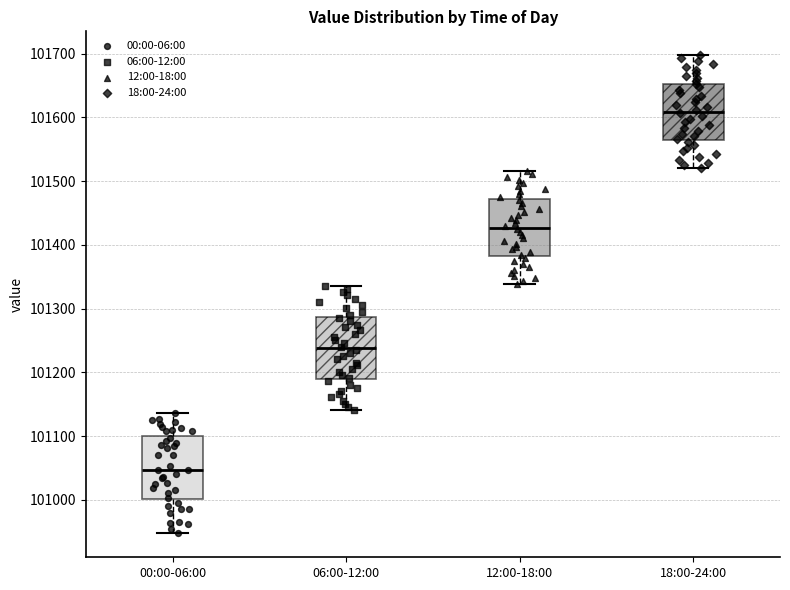

Which box has the highest median line?

18:00-24:00